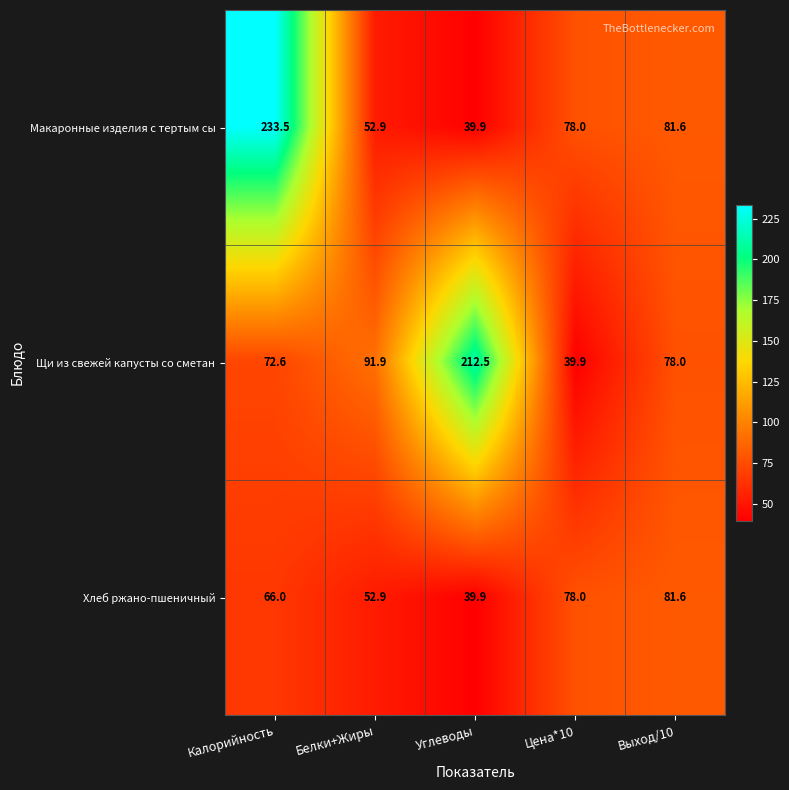

What is the smallest value displayed?

39.9